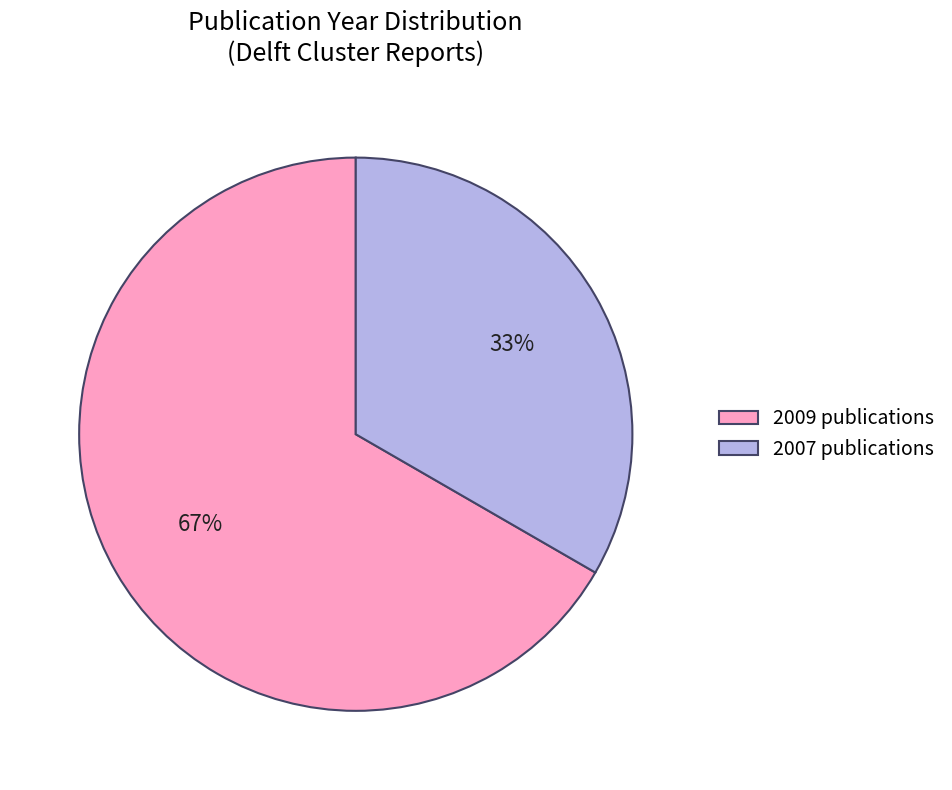

What is the smallest slice in the pie chart?

2007 publications